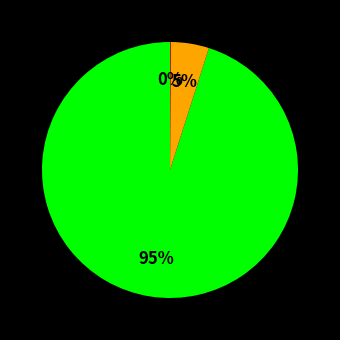

To the nearest percent, what is the difference between the largest and smallest slice percentages?

95%